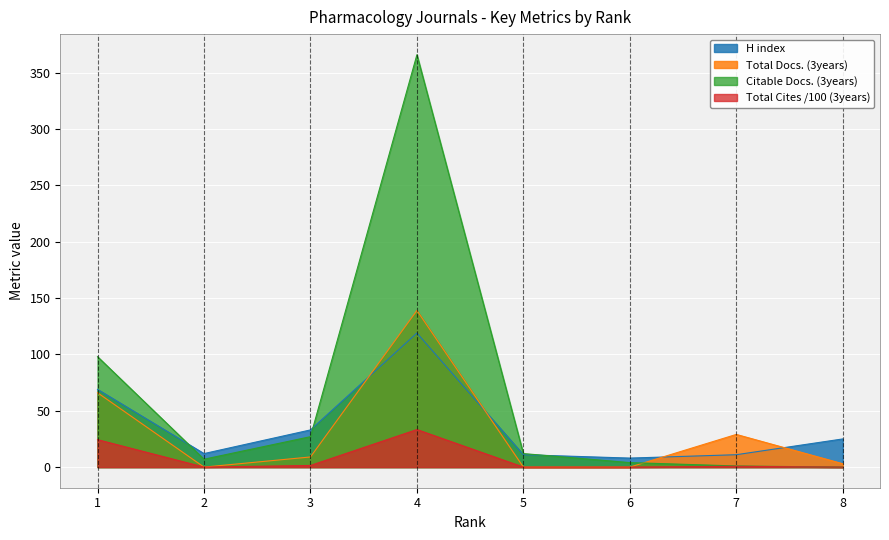

What is the difference between the second highest and minimum values in the Total Cites (3years) series?

24.4